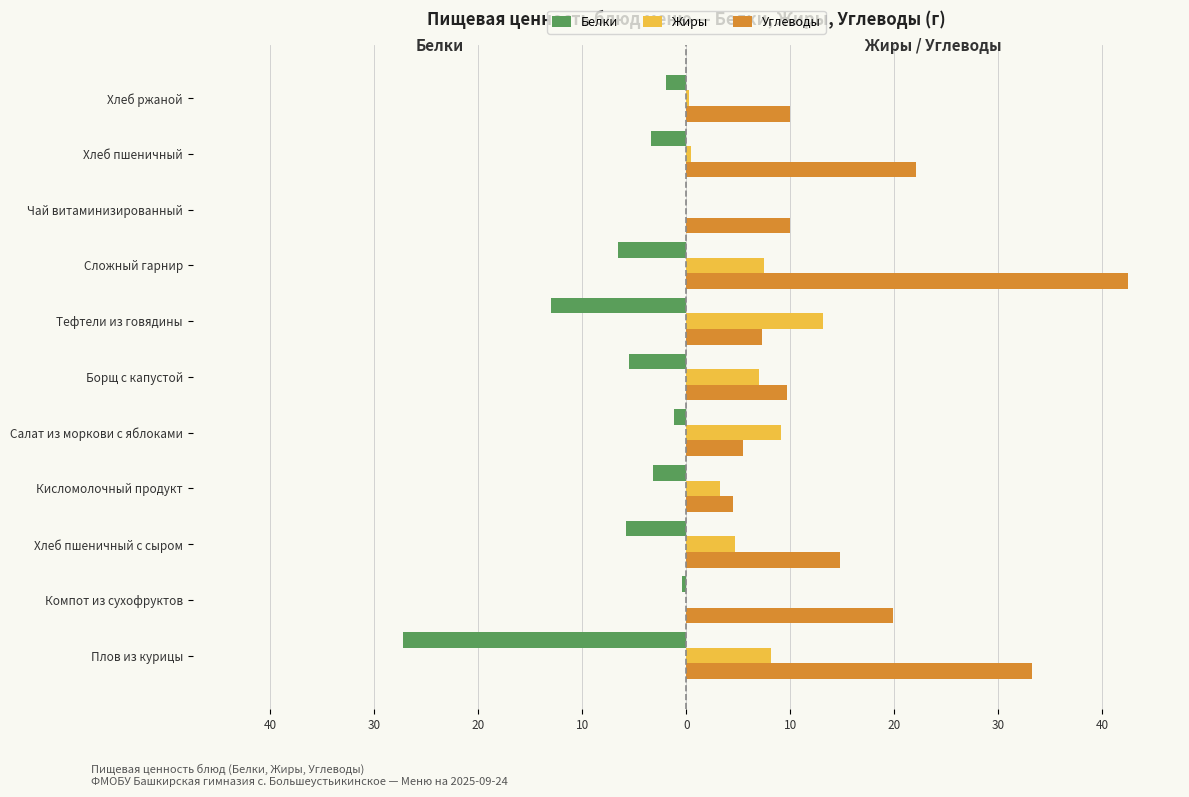

What is the average value of the Жиры series?

4.9